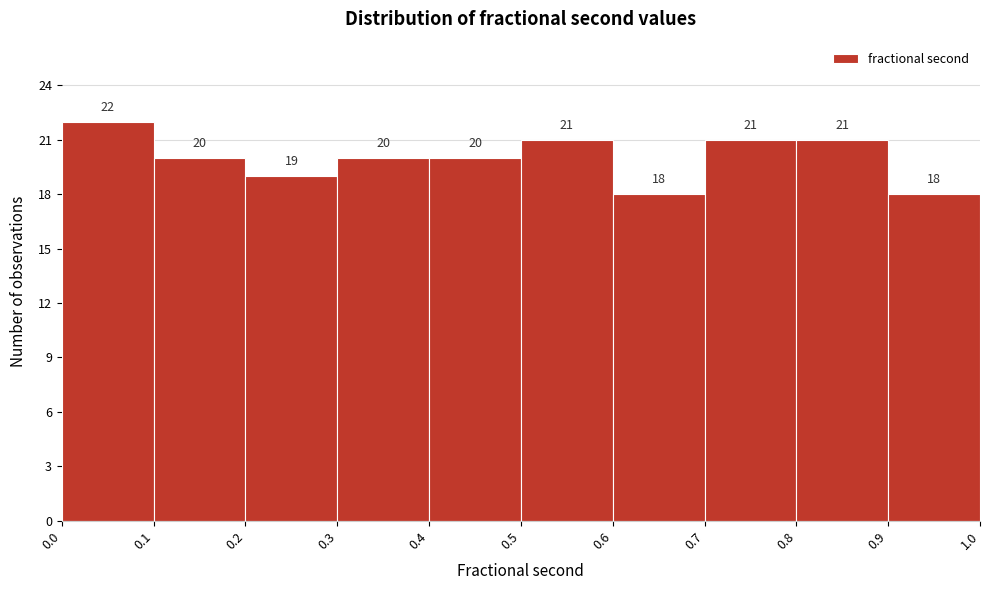

Over which range of the x-axis is the bar tallest?

0.0 to 0.1